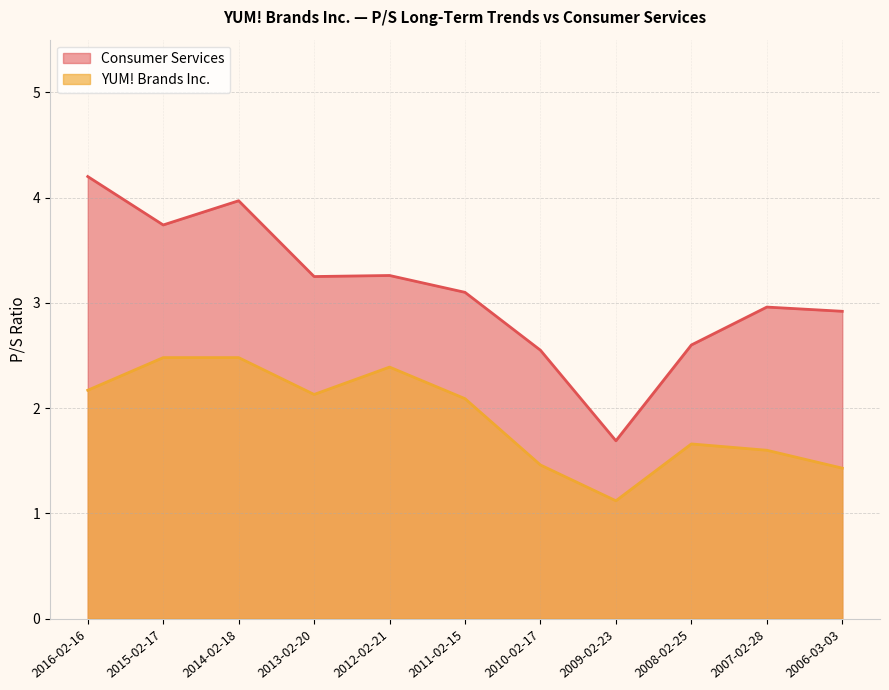

True or false: YUM! Brands Inc. has more than 0 points higher than both neighbors.

True